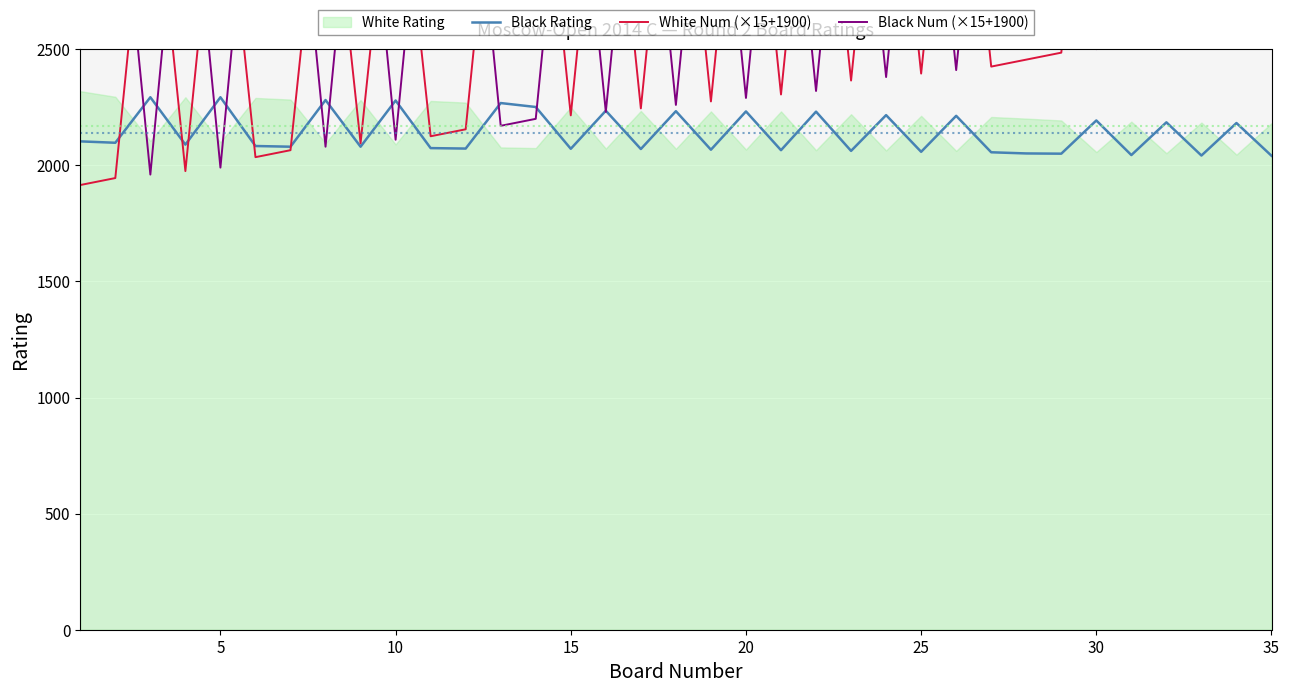

At how many categories does at least one series exceed 3681?

23